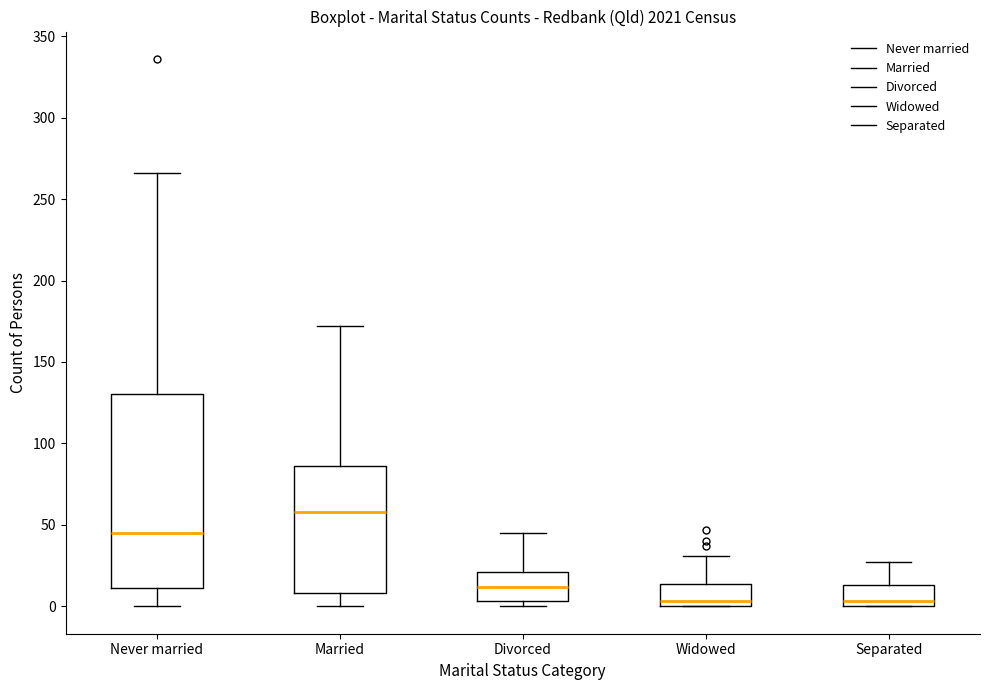

Which box's median line is the highest?

Married